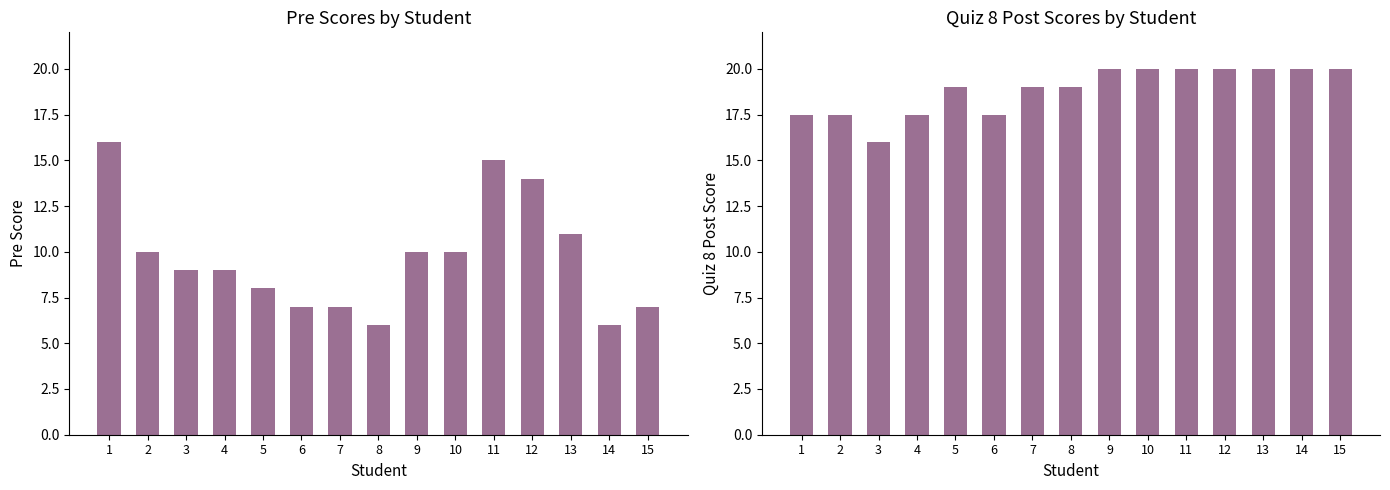

What is the value of the Pre bar at the 2nd from the left?

10.0